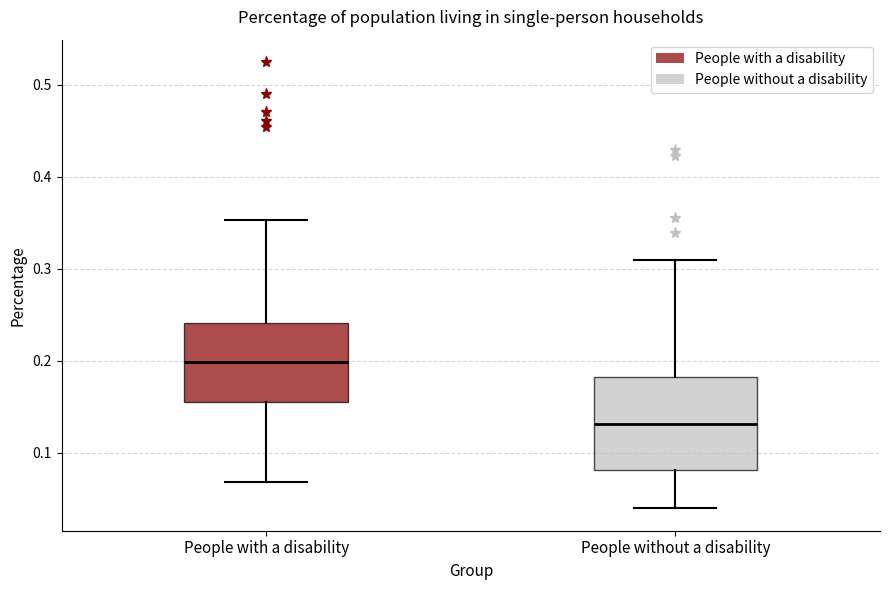

Which box has the highest median line?

People with a disability